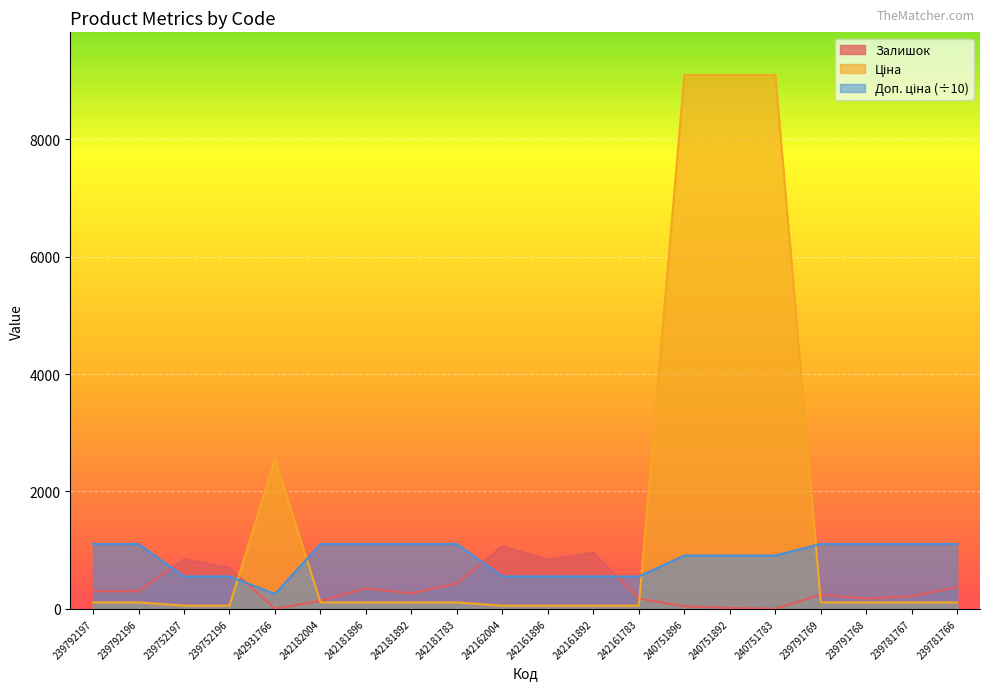

How many series are shown in this chart?

3